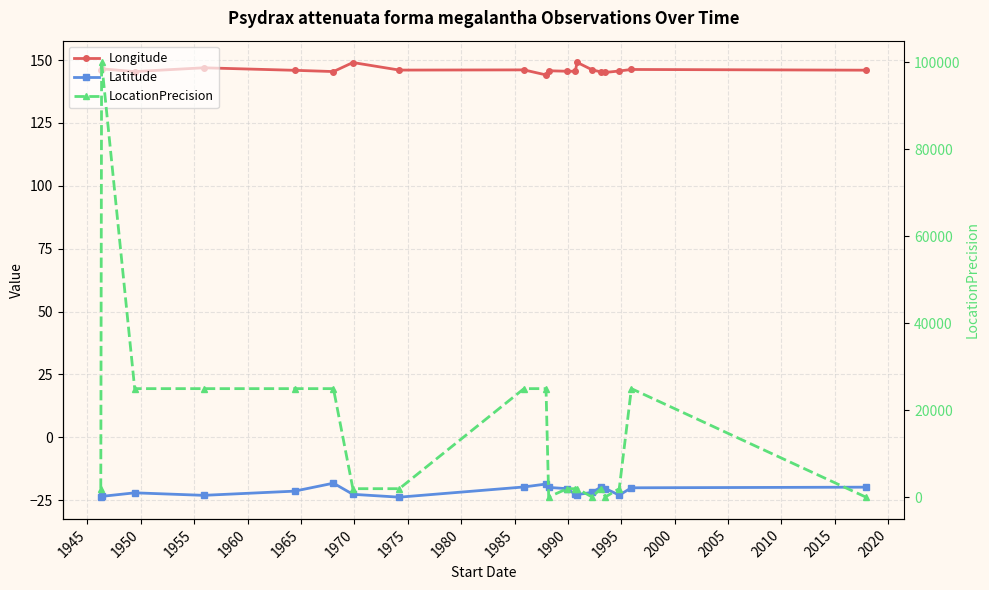

At how many categories does at least one series exceed 43504?

1